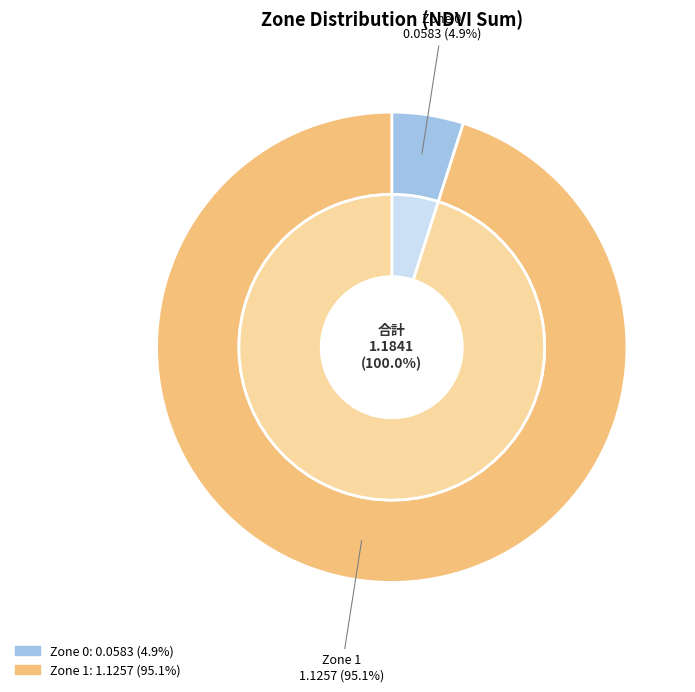

Is there a majority slice in this chart?

Yes